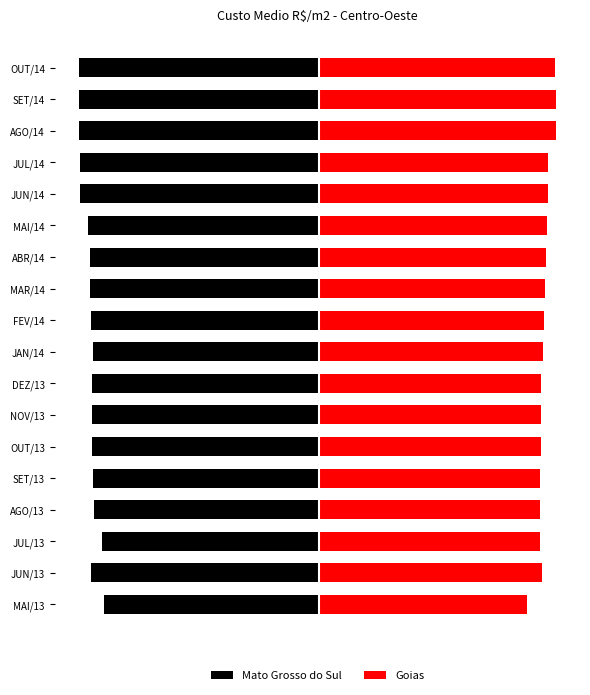

Rank the series by their average value, from lowest to highest.

Mato Grosso do Sul, Goias